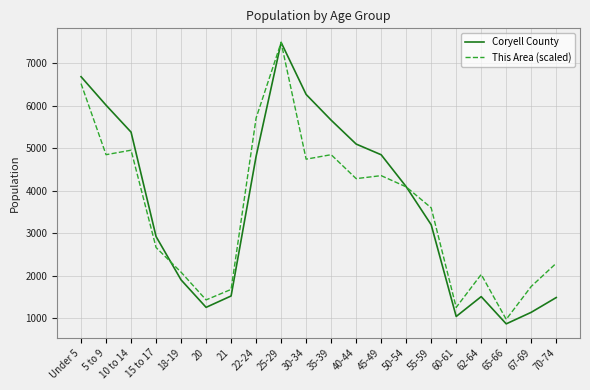

What is the total value across all series at 45-49?

9203.9